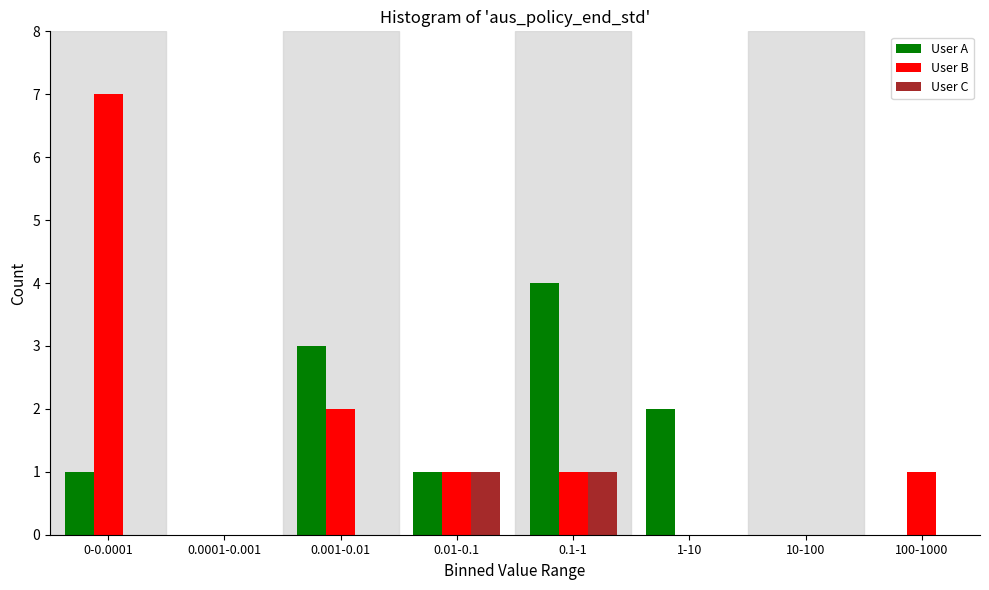

Reading left to right, transcribe all the data shown in this chart.

User A: 0-0.0001=1	0.0001-0.001=0	0.001-0.01=3	0.01-0.1=1	0.1-1=4	1-10=2	10-100=0	100-1000=0
User B: 0-0.0001=7	0.0001-0.001=0	0.001-0.01=2	0.01-0.1=1	0.1-1=1	1-10=0	10-100=0	100-1000=1
User C: 0-0.0001=0	0.0001-0.001=0	0.001-0.01=0	0.01-0.1=1	0.1-1=1	1-10=0	10-100=0	100-1000=0